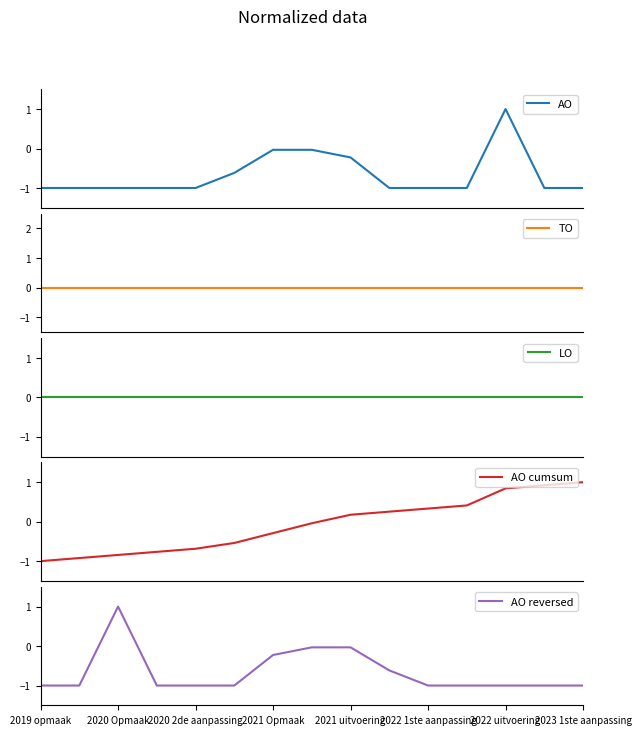

How many data points does each series have?

15